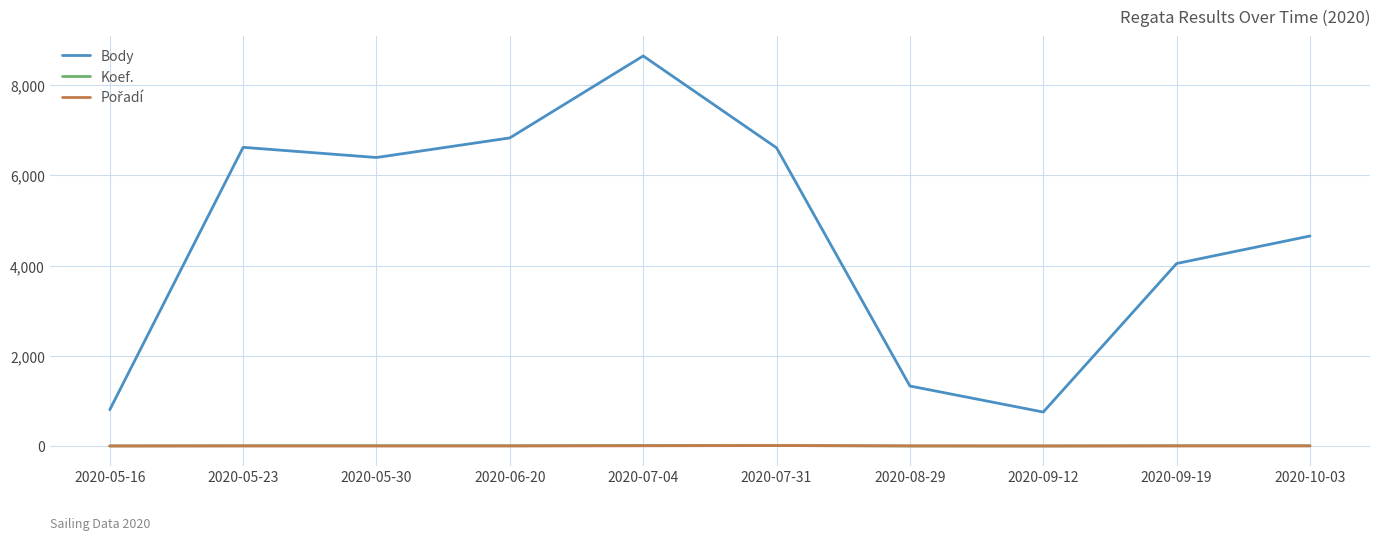

The value of Koef. at 2020-08-29 is 2. True or false?

True